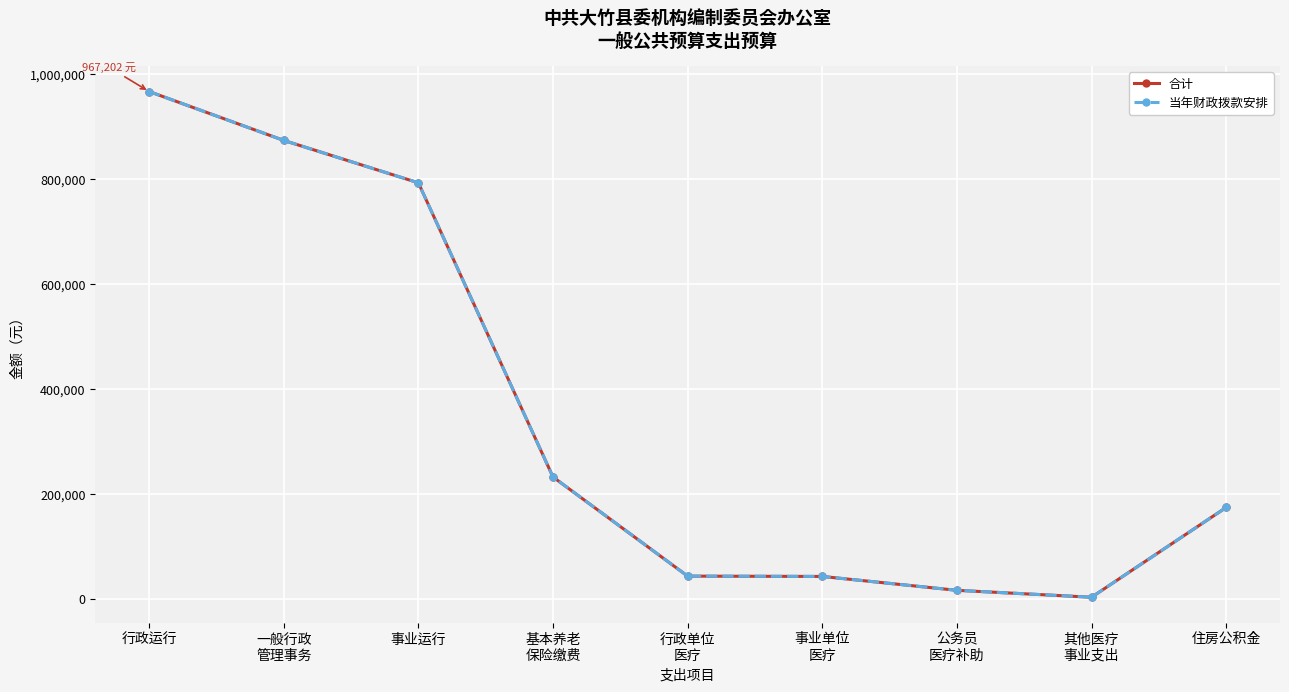

Is this an area chart (filled region under the line)?

No